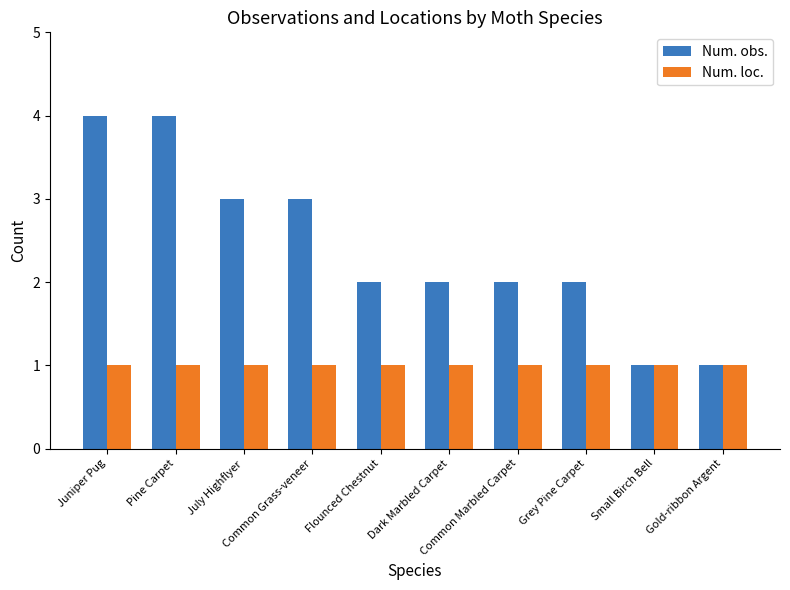

The Num. obs. series shows 4 at Pine Carpet. True or false?

True